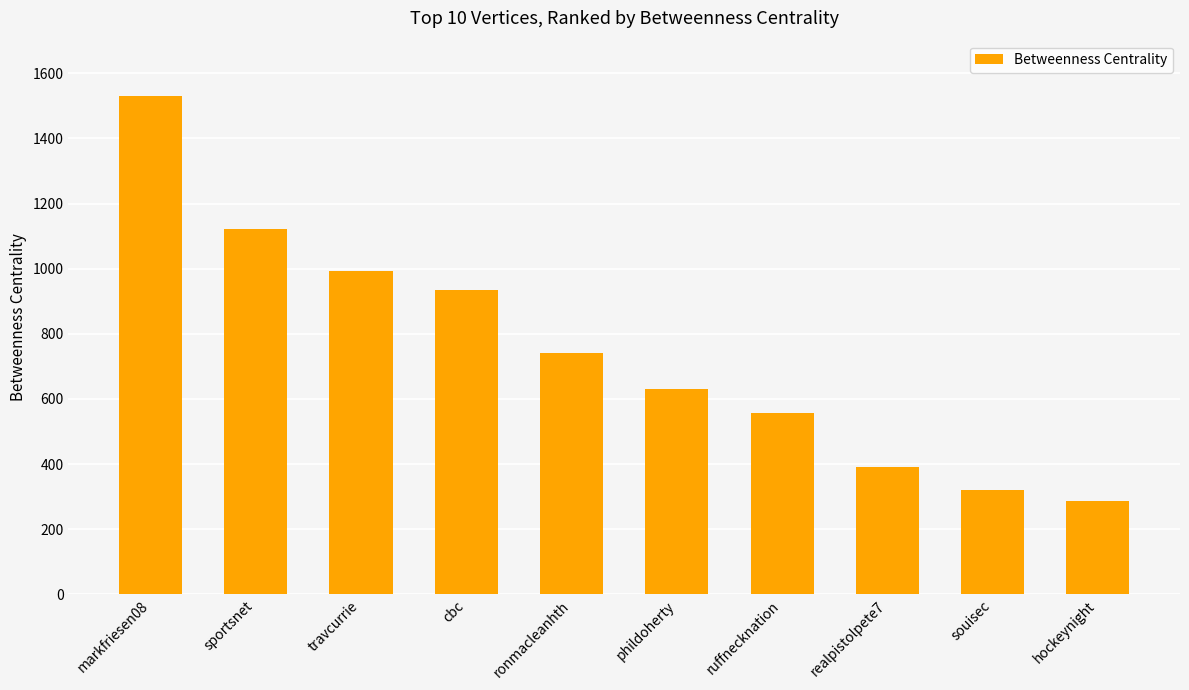

Are the bars horizontal?

No